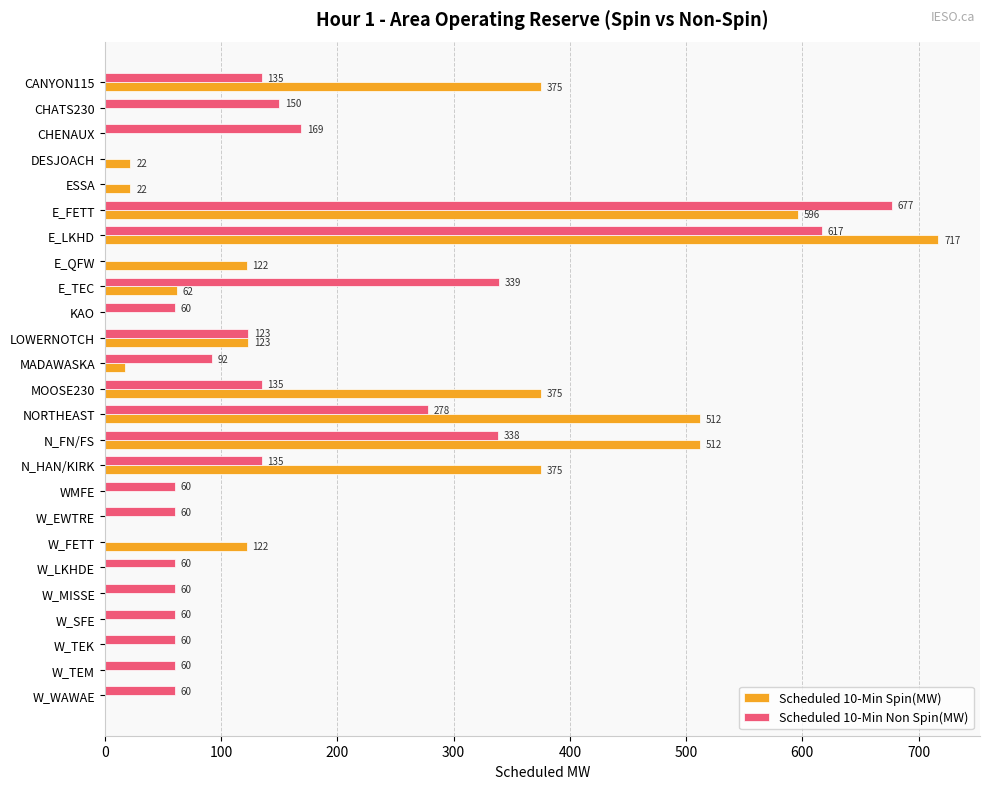

Which series has the largest total across all categories?

Scheduled 10-Min Spin(MW)